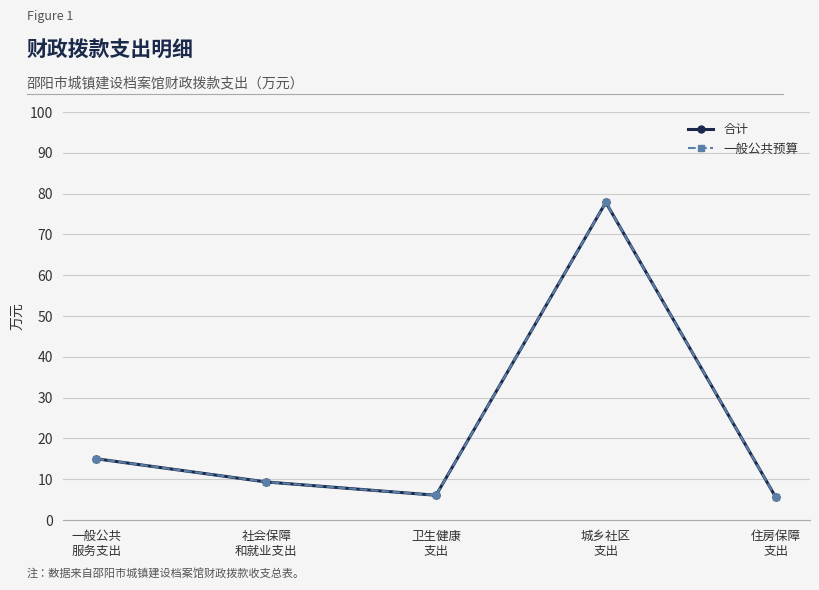

Between 一般公共
服务支出 and 卫生健康
支出, which series saw the biggest shift?

合计